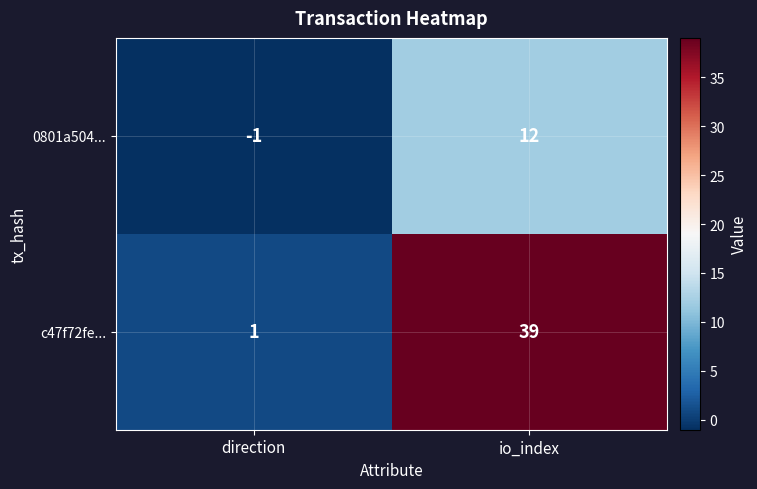

At how many categories does at least one series exceed 0?

2